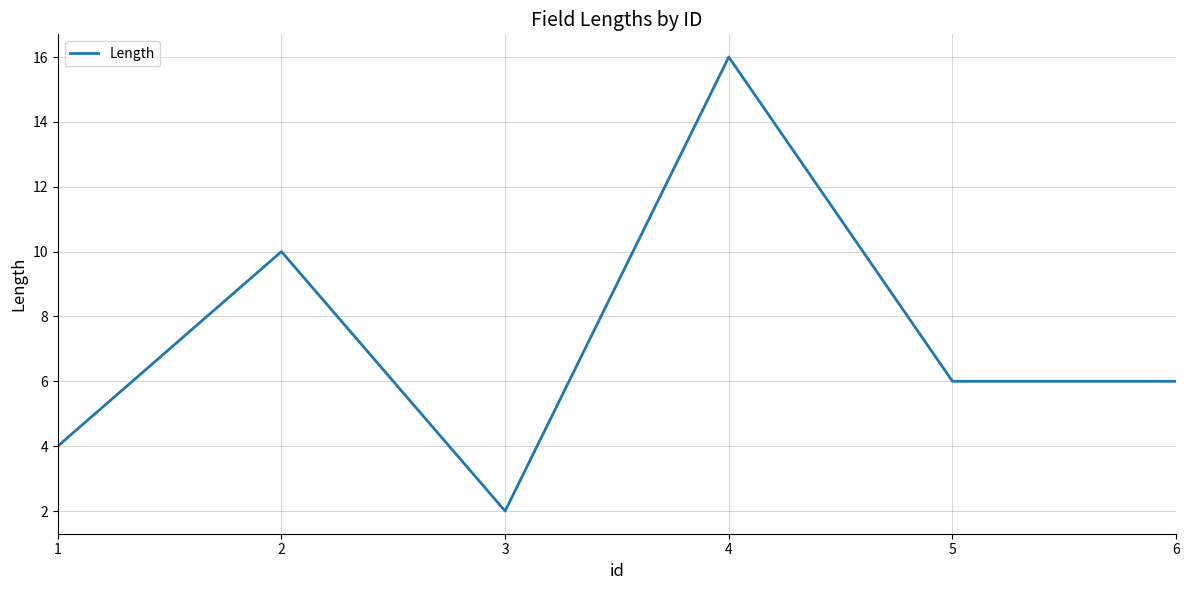

The value at 5 is 6. True or false?

True